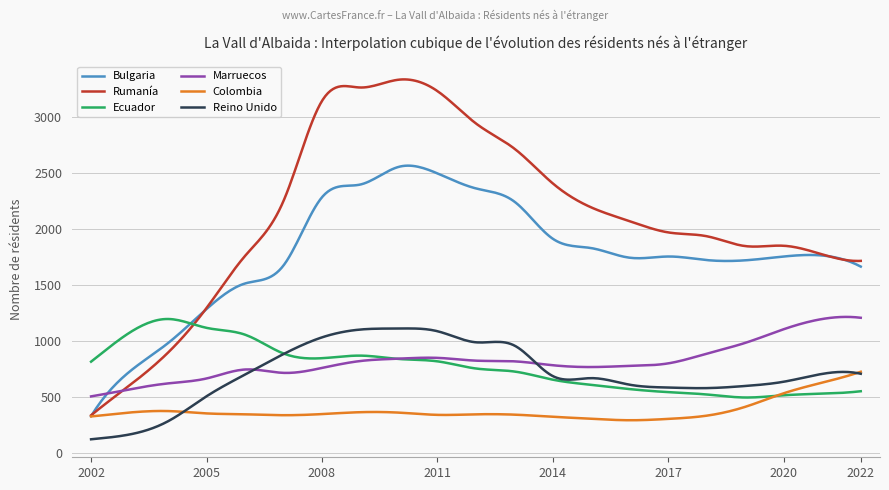

Which series has the widest spread of values?

Rumanía